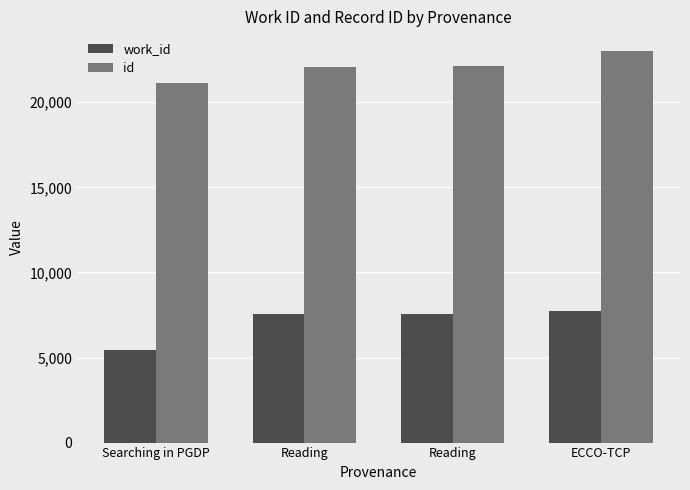

Where is id nearest to the value 22071?

Reading